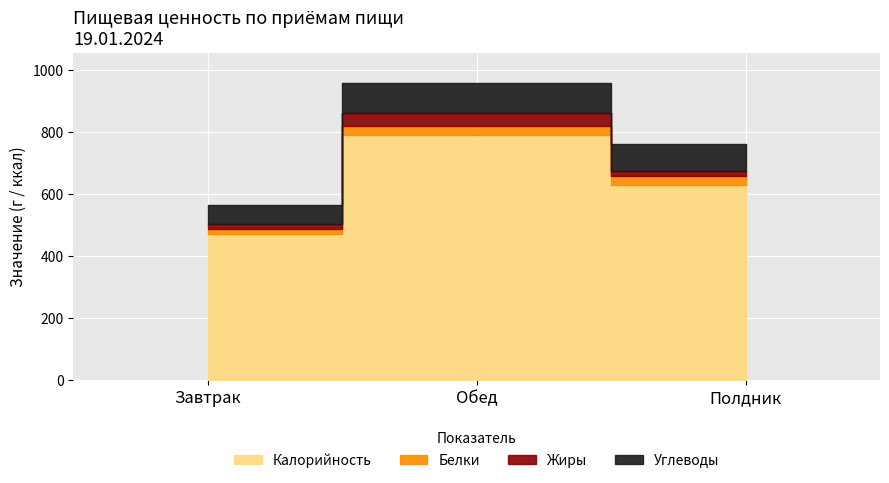

List the series in order of their peak value, lowest first.

Белки, Жиры, Углеводы, Калорийность